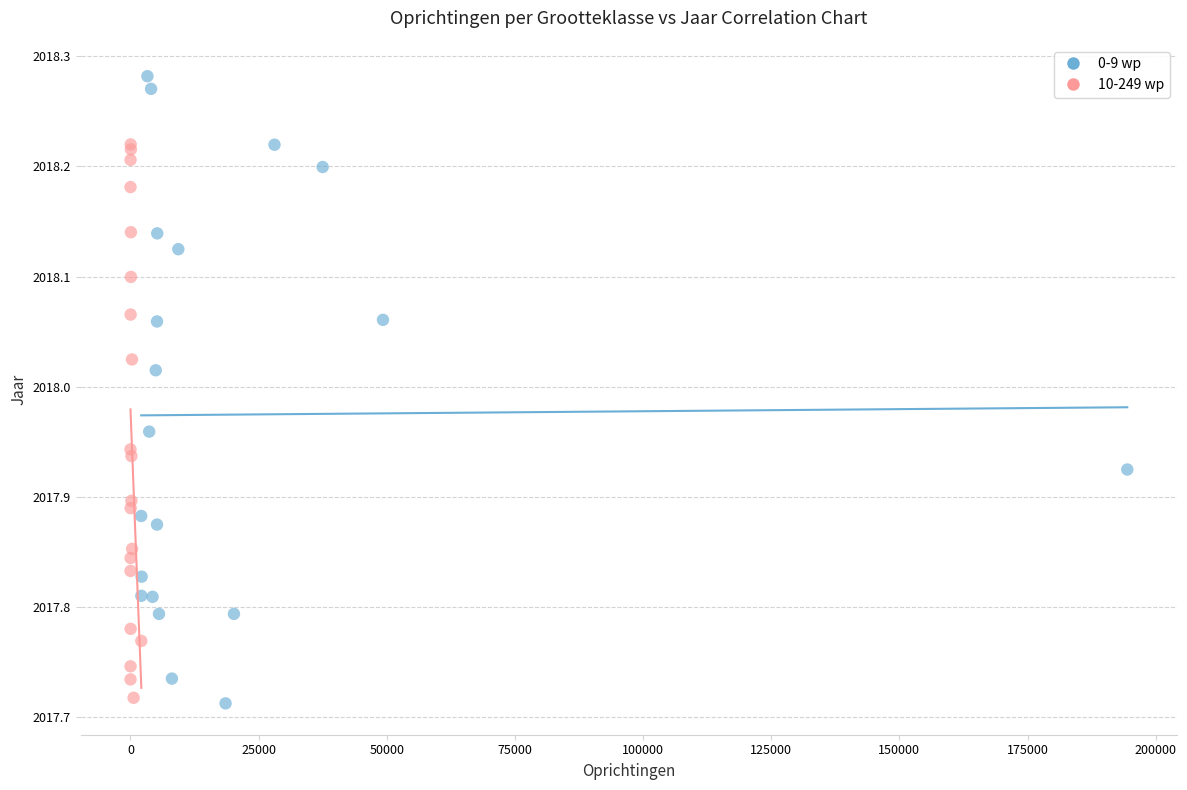

Which series has the widest spread of Y values?

0-9 wp